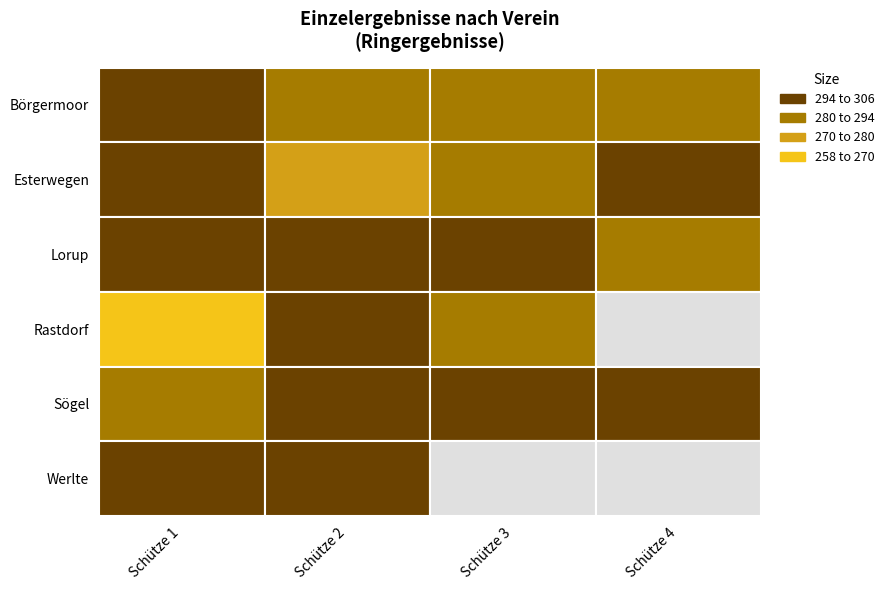

What is the approximate value of Werlte at Schütze 2?

301.8